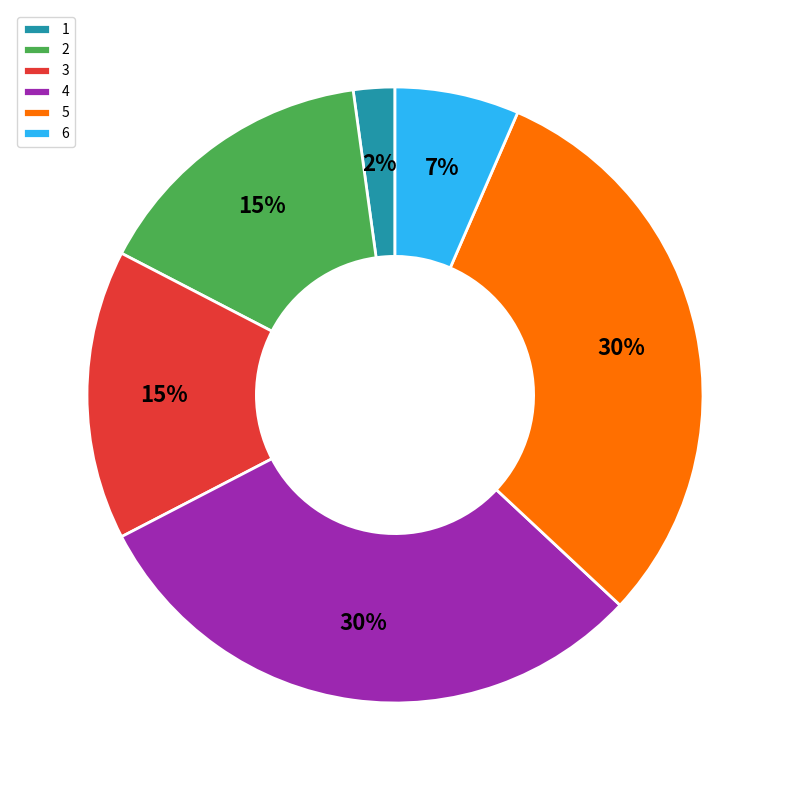

The 5 slice represents 30% of the pie. True or false?

True